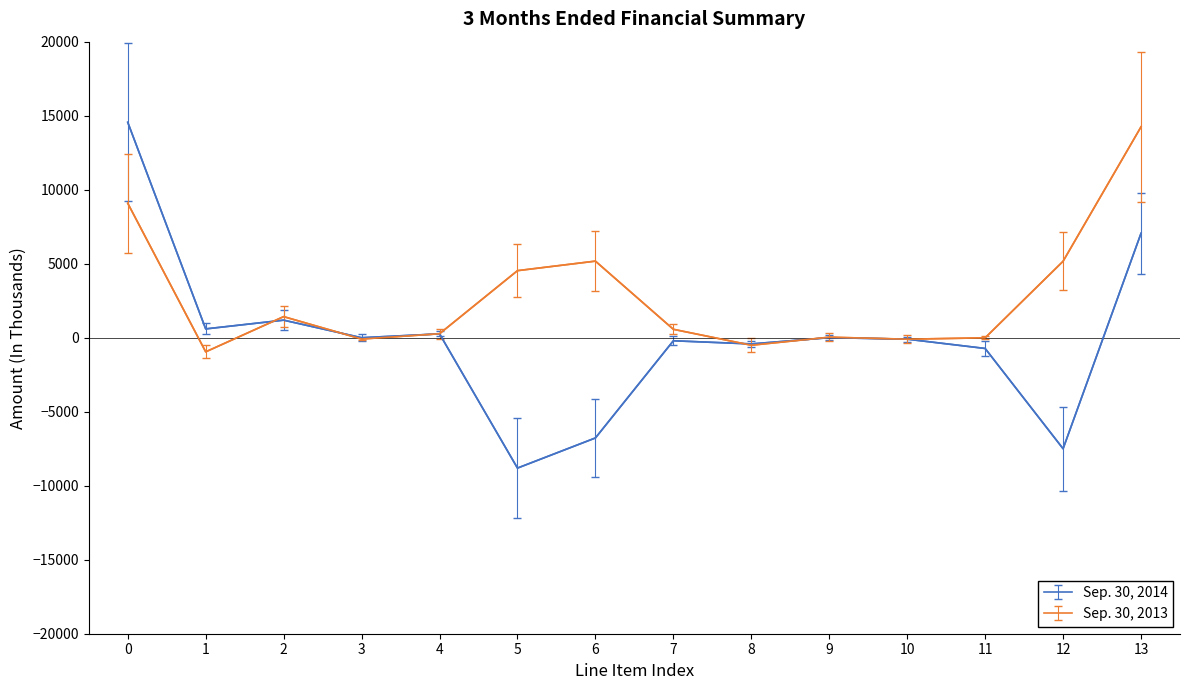

Rank the series at 5 from highest to lowest value.

Sep. 30, 2013, Sep. 30, 2014